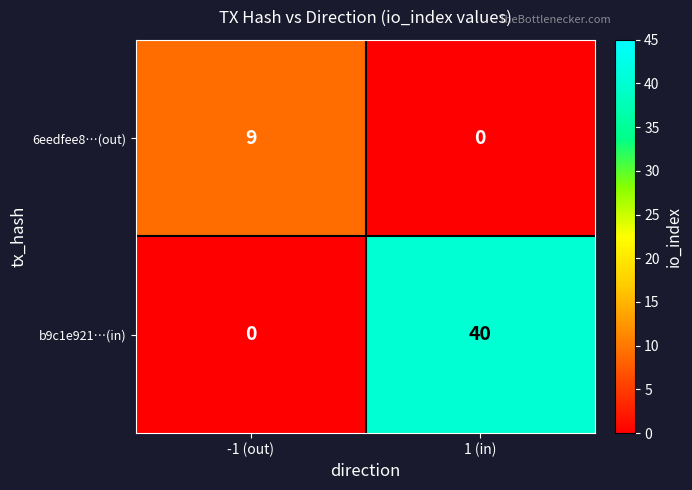

Reading right to left, transcribe all the data shown in this chart.

6eedfee8…(out): 0	9
b9c1e921…(in): 40	0